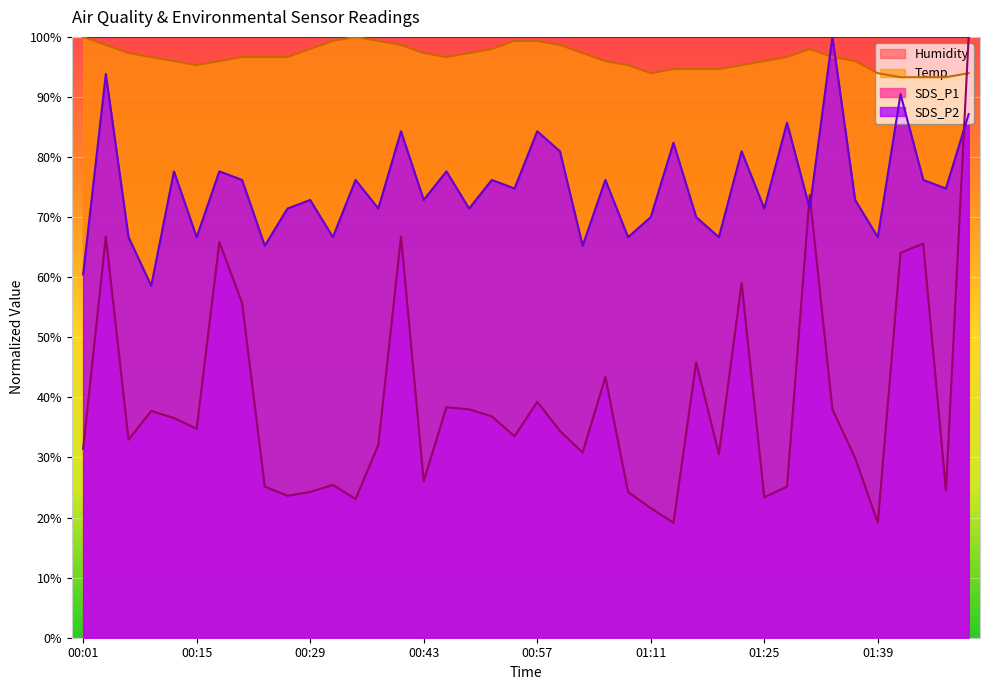

Is it true that SDS_P1 equals 37.7 at 01:48?

False